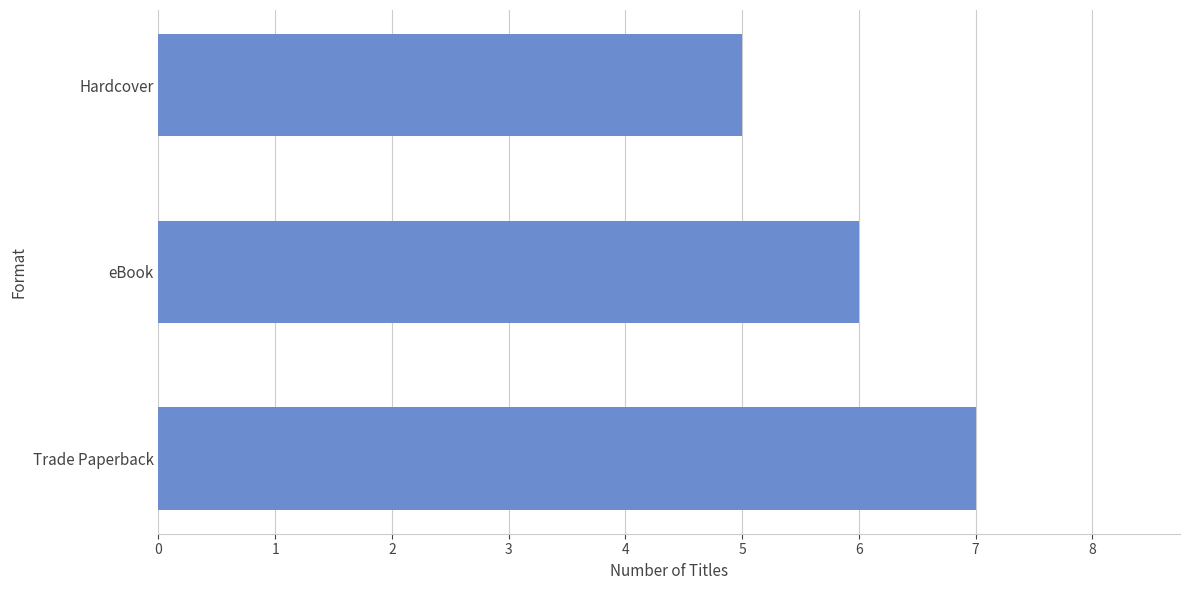

Rank the categories by value from lowest to highest.

Hardcover, eBook, Trade Paperback